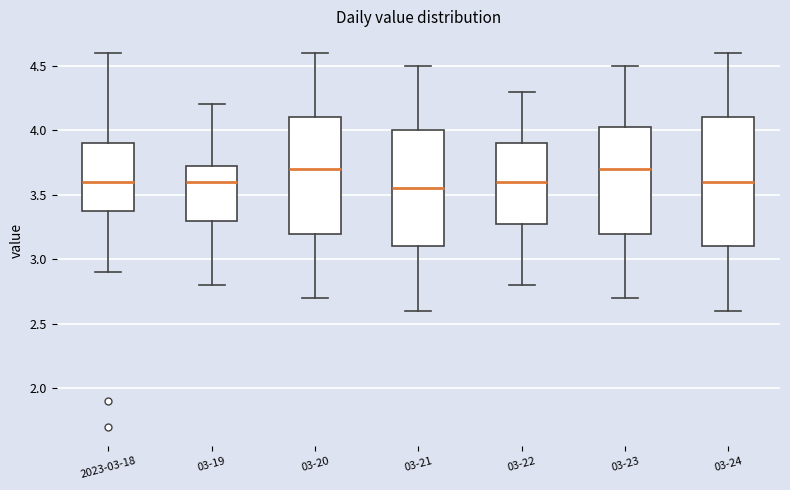

Reading left to right, read every box against the y-axis: the position of its median line, the range the box covers, and the ends of its whiskers. The values are not printed on the chart, so give them approximately, as read against the axis.

2023-03-18: median 3.60, box 3.40 to 3.90, whiskers 2.90 to 4.60
03-19: median 3.60, box 3.30 to 3.75, whiskers 2.80 to 4.20
03-20: median 3.70, box 3.20 to 4.10, whiskers 2.70 to 4.60
03-21: median 3.55, box 3.10 to 4.00, whiskers 2.60 to 4.50
03-22: median 3.60, box 3.30 to 3.90, whiskers 2.80 to 4.30
03-23: median 3.70, box 3.20 to 4.05, whiskers 2.70 to 4.50
03-24: median 3.60, box 3.10 to 4.10, whiskers 2.60 to 4.60